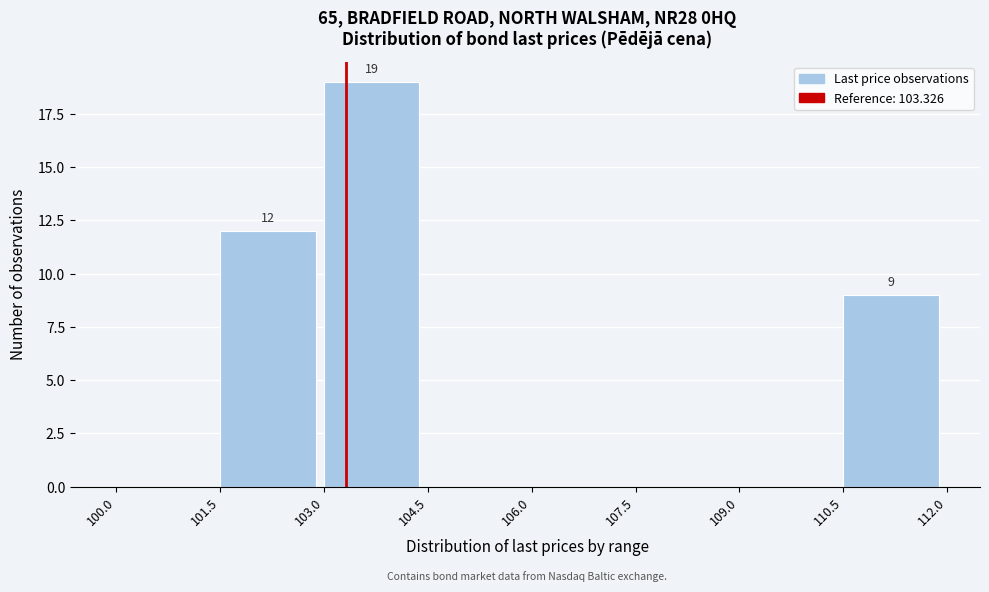

Over which range of the x-axis is the bar tallest?

103.0 to 104.5